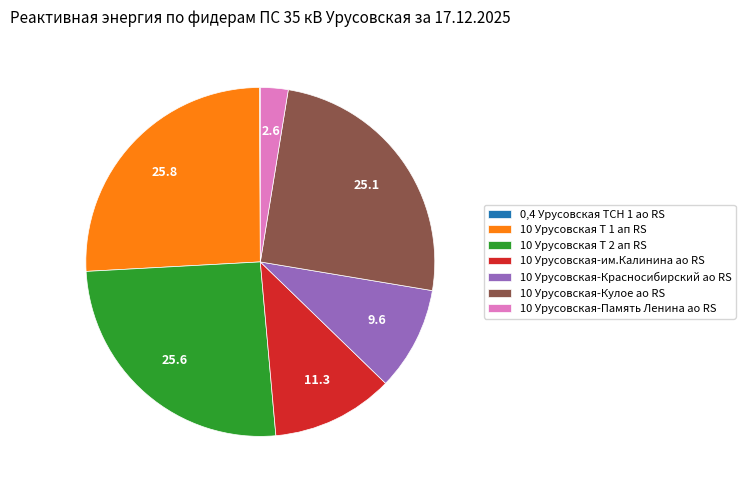

Between 10 Урусовская-им.Калинина ао RS and 10 Урусовская Т 2 ап RS, which is larger?

10 Урусовская Т 2 ап RS